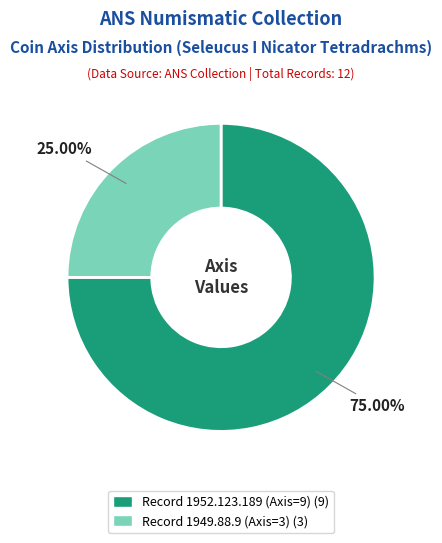

Which slice represents more than half of the pie?

Record 1952.123.189 (Axis=9)